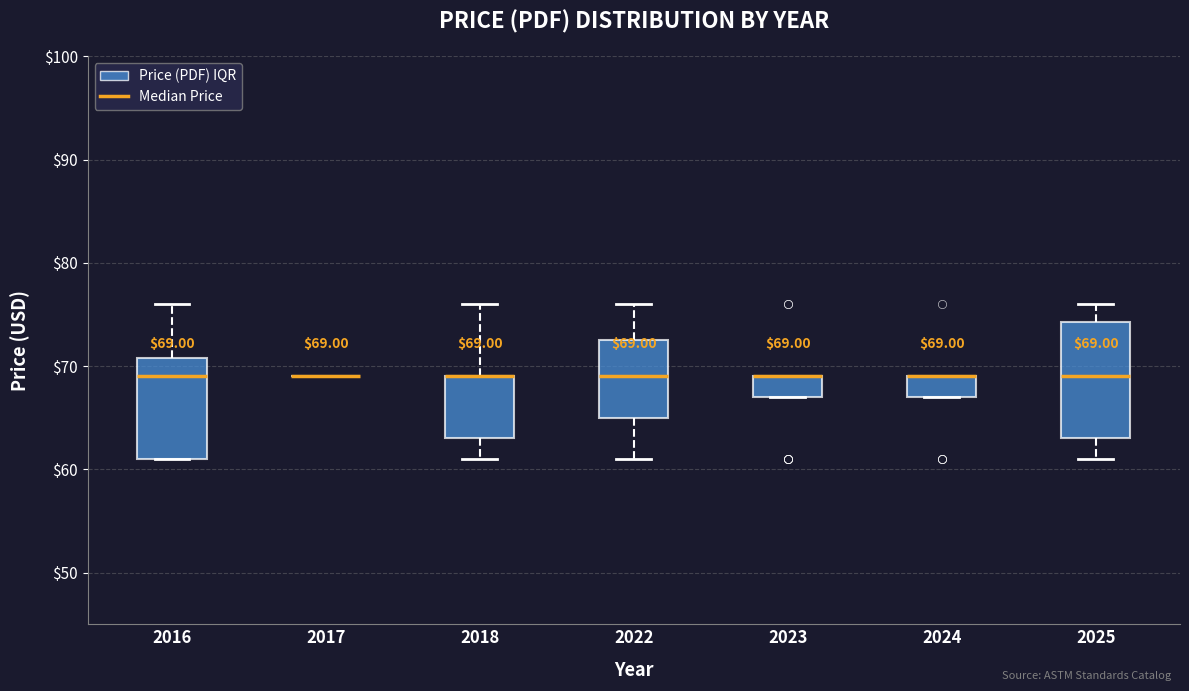

Comparing the boxes themselves (not the whiskers), which one is the tallest?

2025